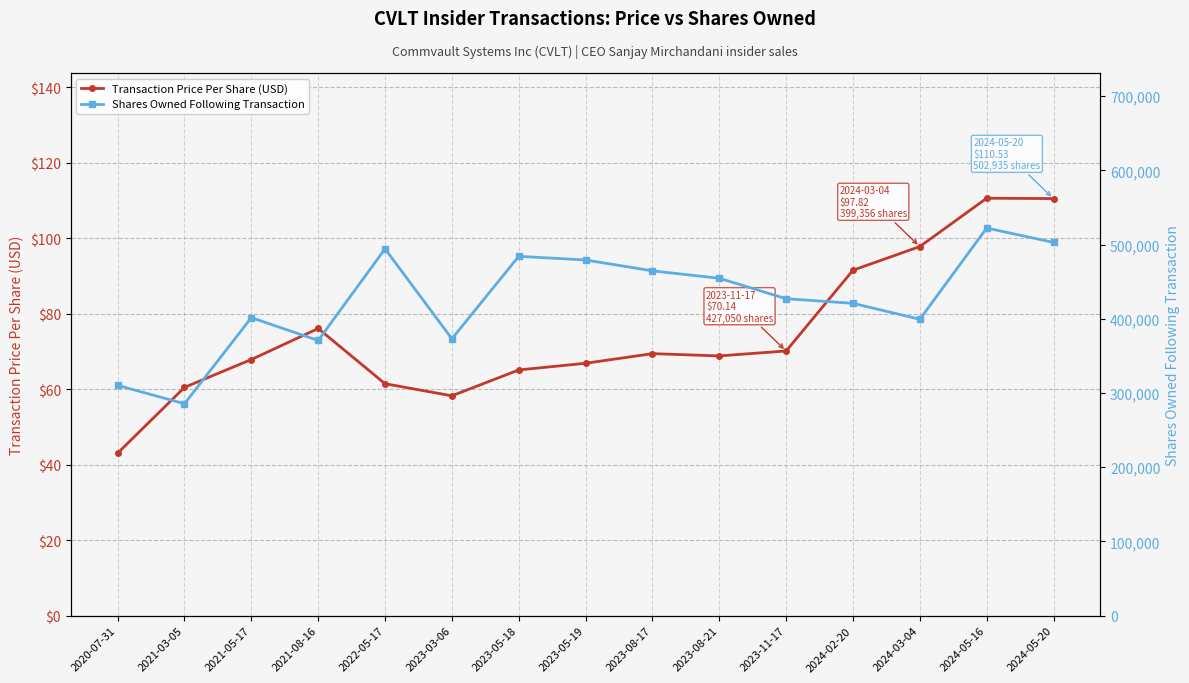

How many distinct data groups are displayed?

2